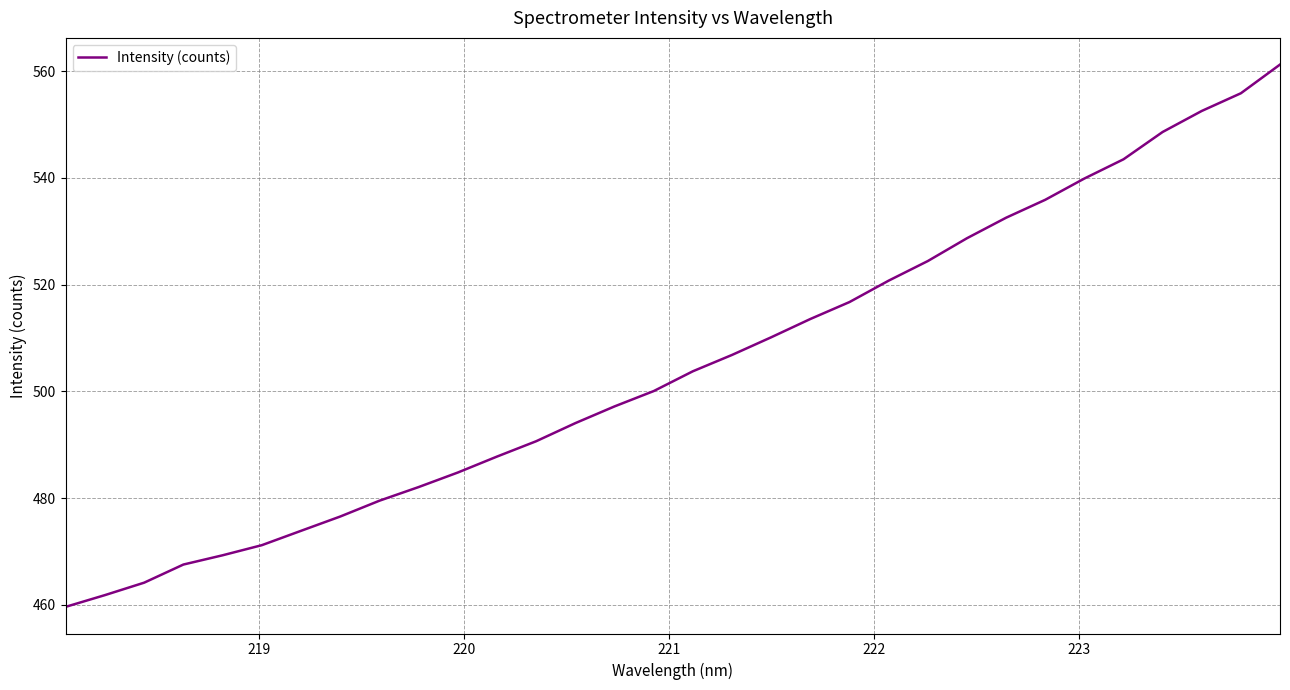

What is the maximum value shown in the chart?

561.2